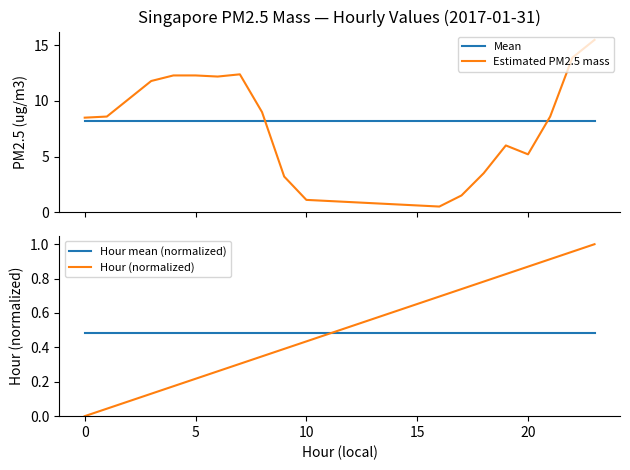

How many lines are shown in the chart?

4